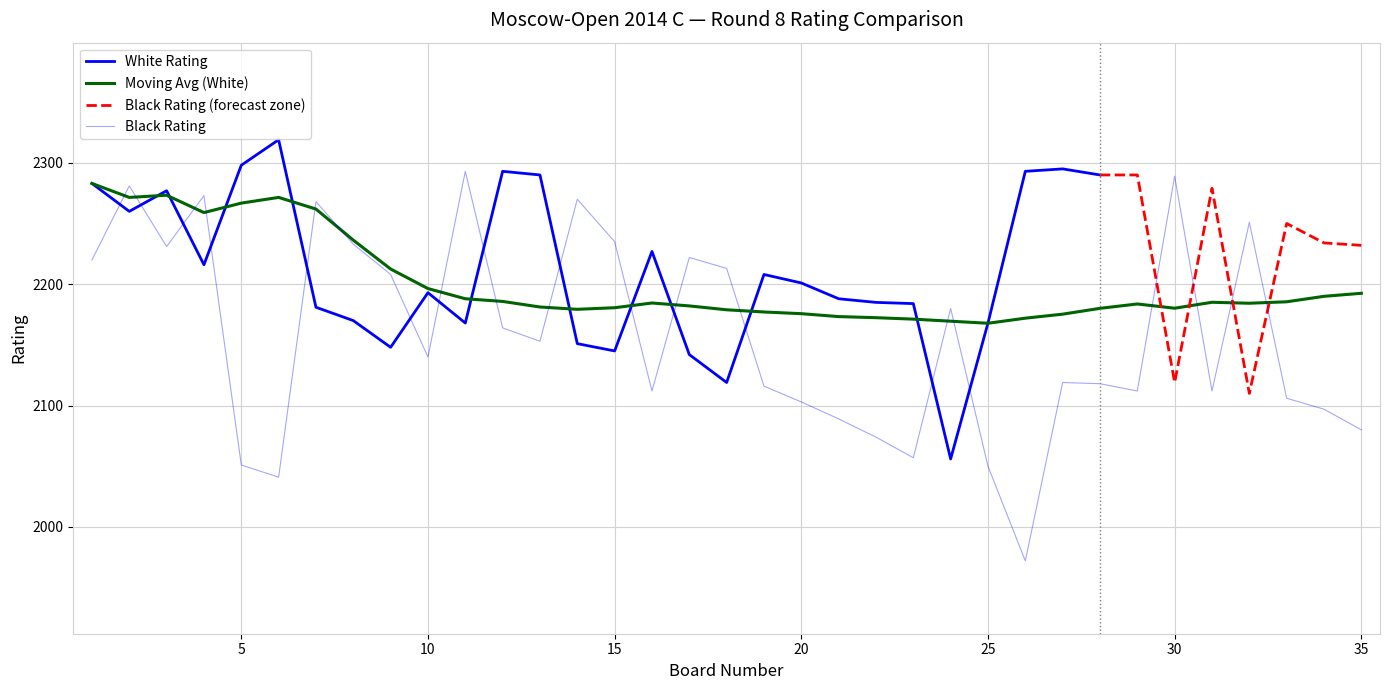

At 33, list the series in order from smallest to largest.

Black Rating, Moving Avg (White)